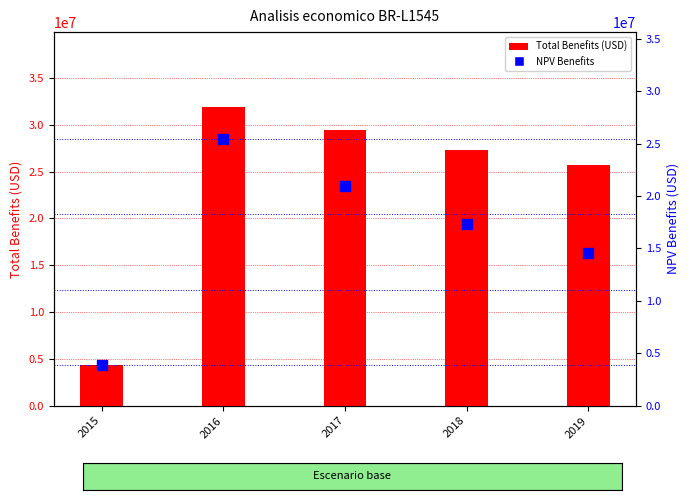

Which series has the widest spread of Y values?

Total Benefits (USD)